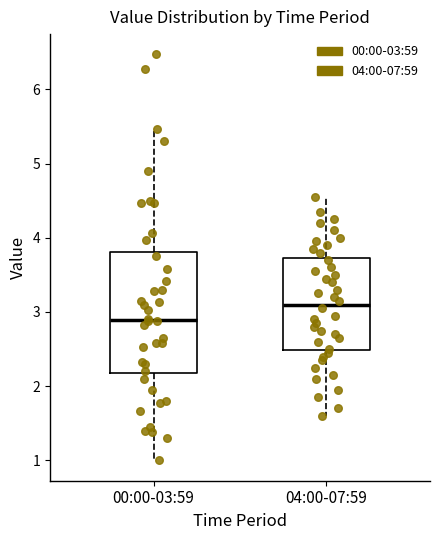

Comparing the boxes themselves (not the whiskers), which one is the tallest?

00:00-03:59